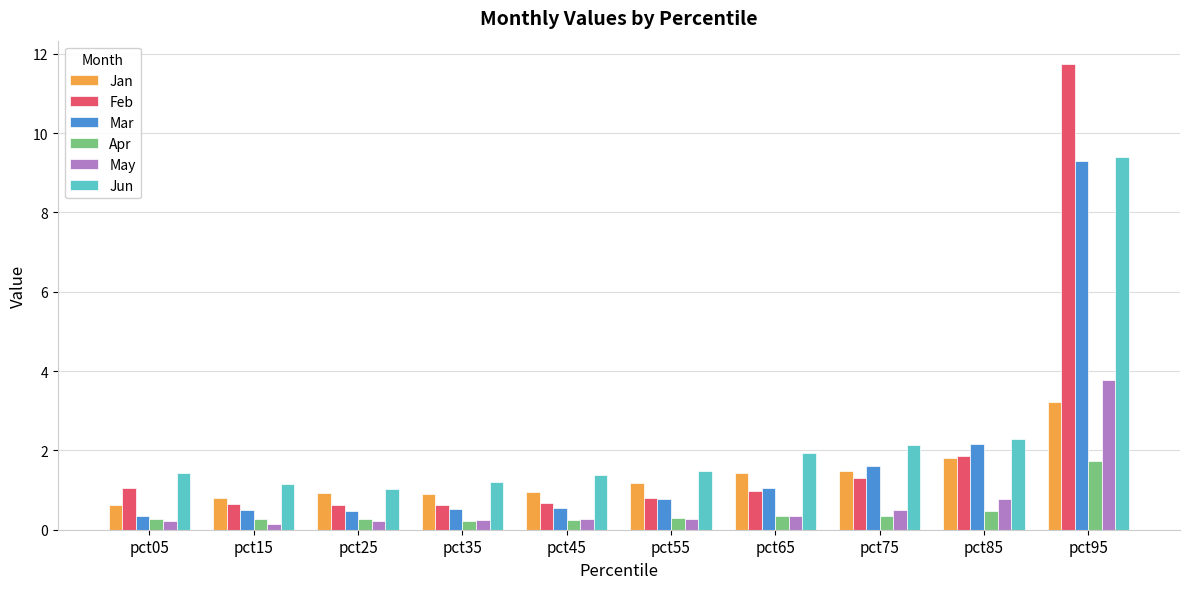

Which category has the highest value across all series?

pct95